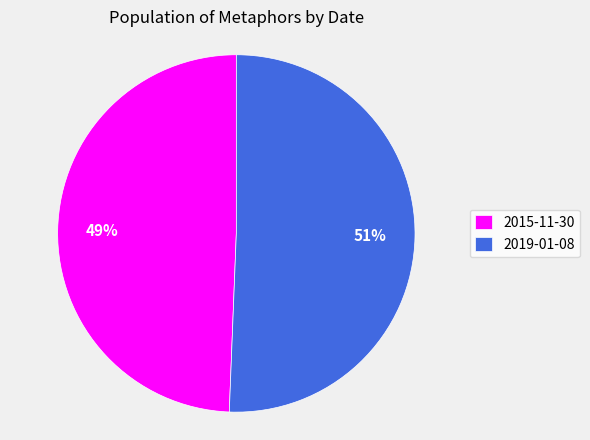

The 2015-11-30 slice represents 49% of the pie. True or false?

True